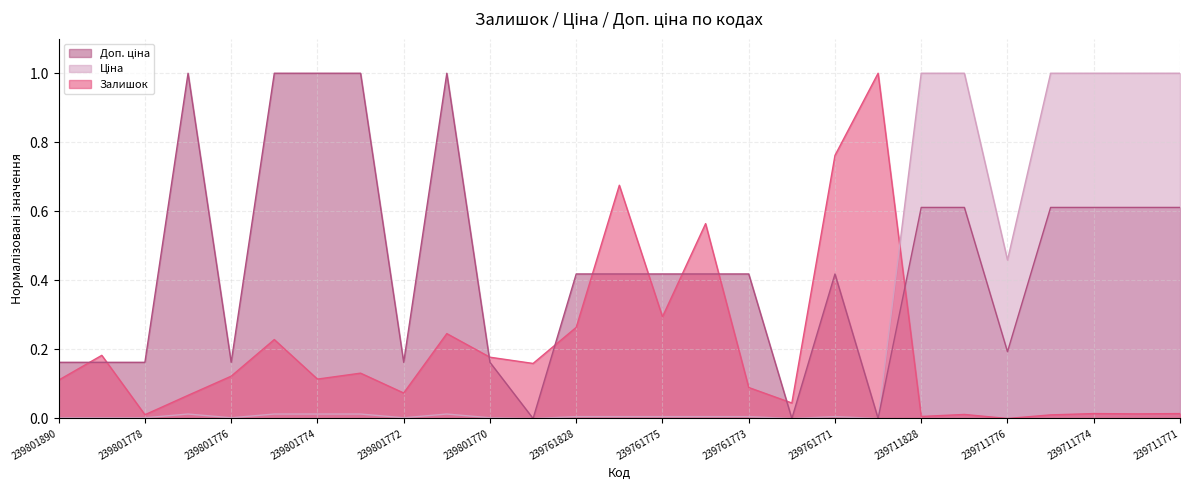

Rank the series by their average value, from highest to lowest.

Доп. ціна, Ціна, Залишок